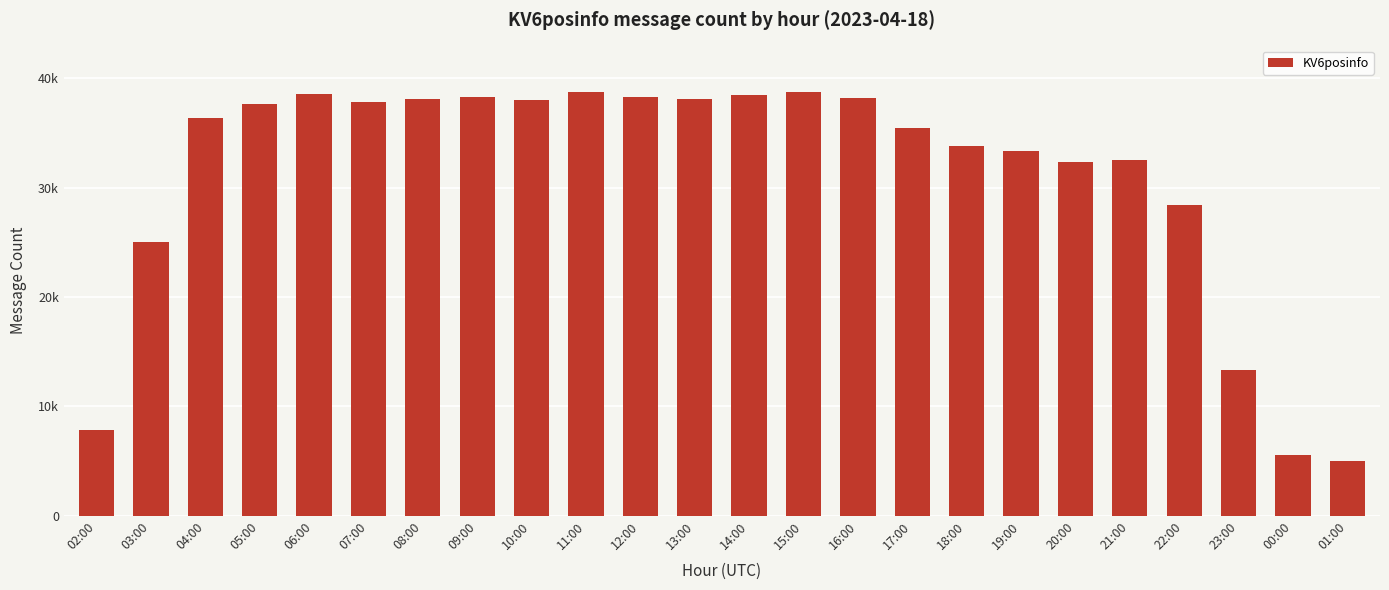

Reading right to left, extract all data points from this chart.

01:00=4998	00:00=5501	23:00=13349	22:00=28423	21:00=32505	20:00=32320	19:00=33350	18:00=33796	17:00=35492	16:00=38163	15:00=38711	14:00=38494	13:00=38076	12:00=38295	11:00=38740	10:00=38033	09:00=38258	08:00=38093	07:00=37867	06:00=38588	05:00=37622	04:00=36329	03:00=25057	02:00=7800